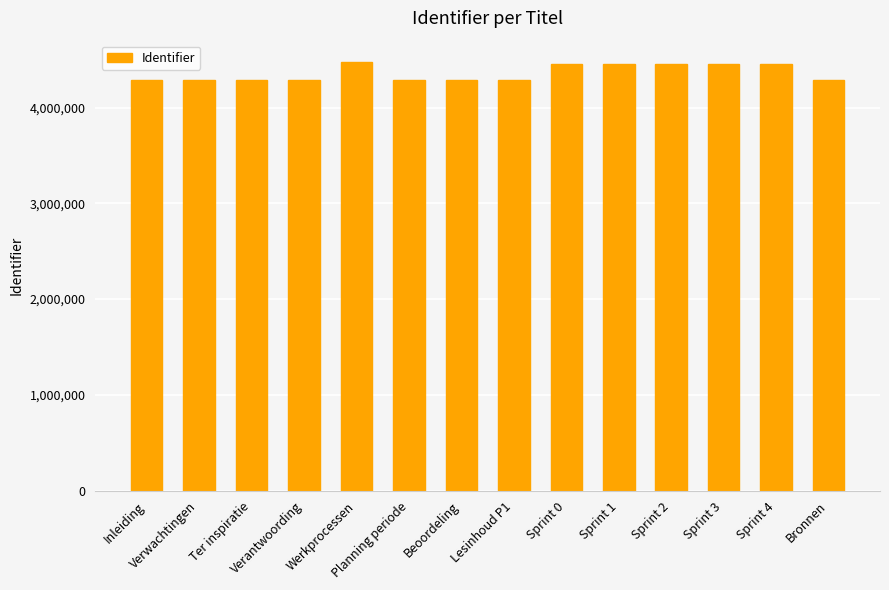

Read the value at Sprint 3, to the nearest 10.

4458810